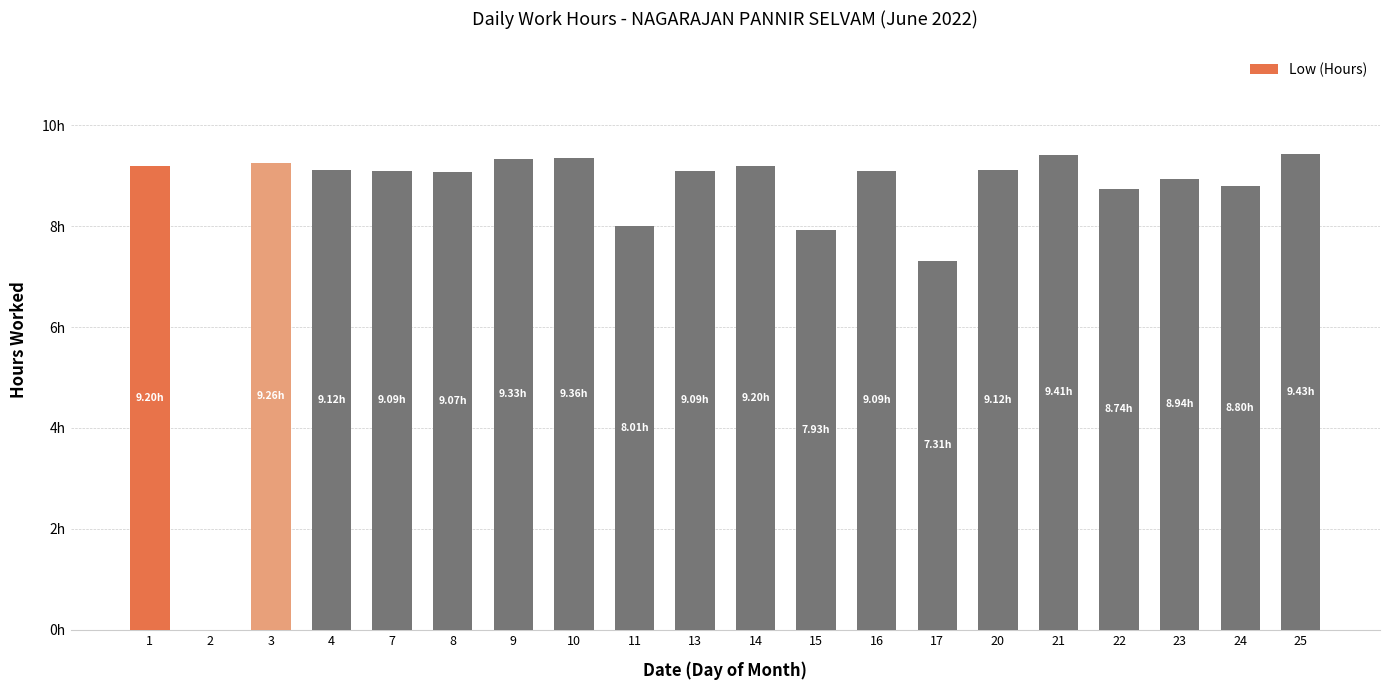

At which category does the chart reach its minimum across all series?

2